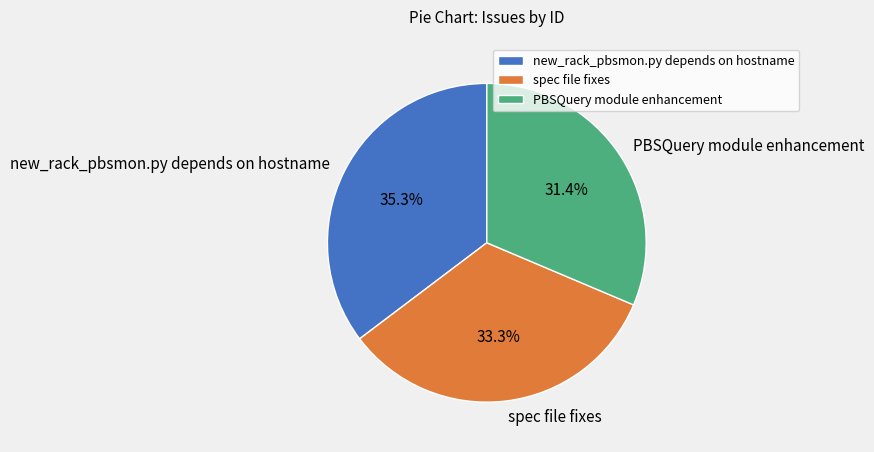

The spec file fixes slice represents 33% of the pie. True or false?

True